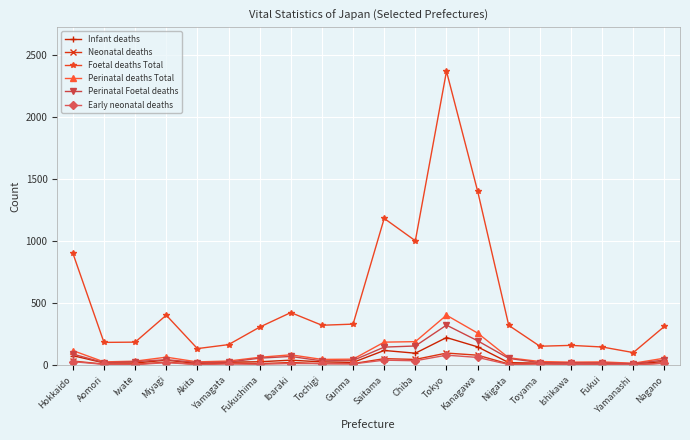

What is the value of the Perinatal Foetal deaths point at the 18th from the left?

18